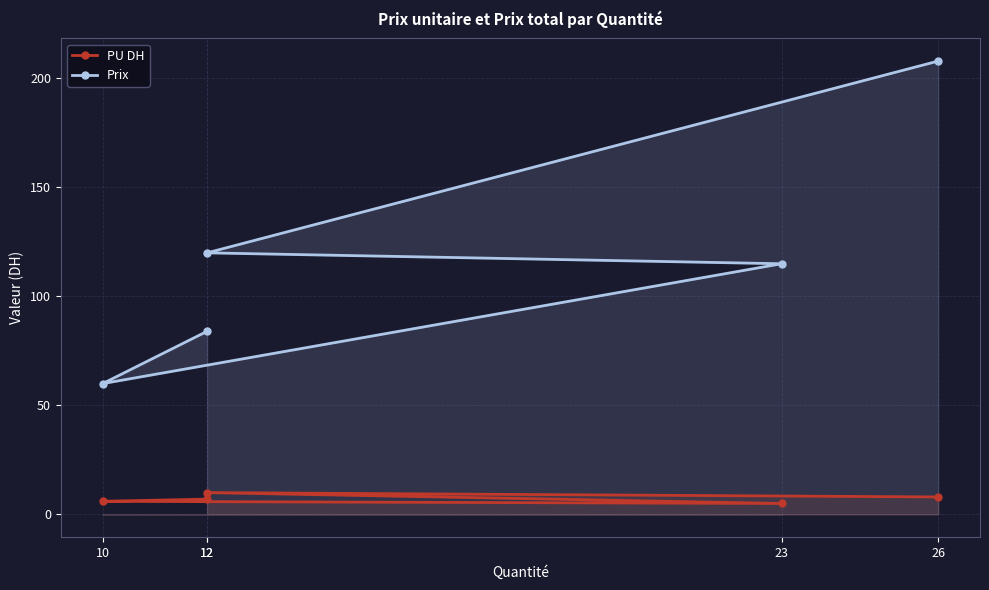

Where does the PU DH series first go above 7?

12